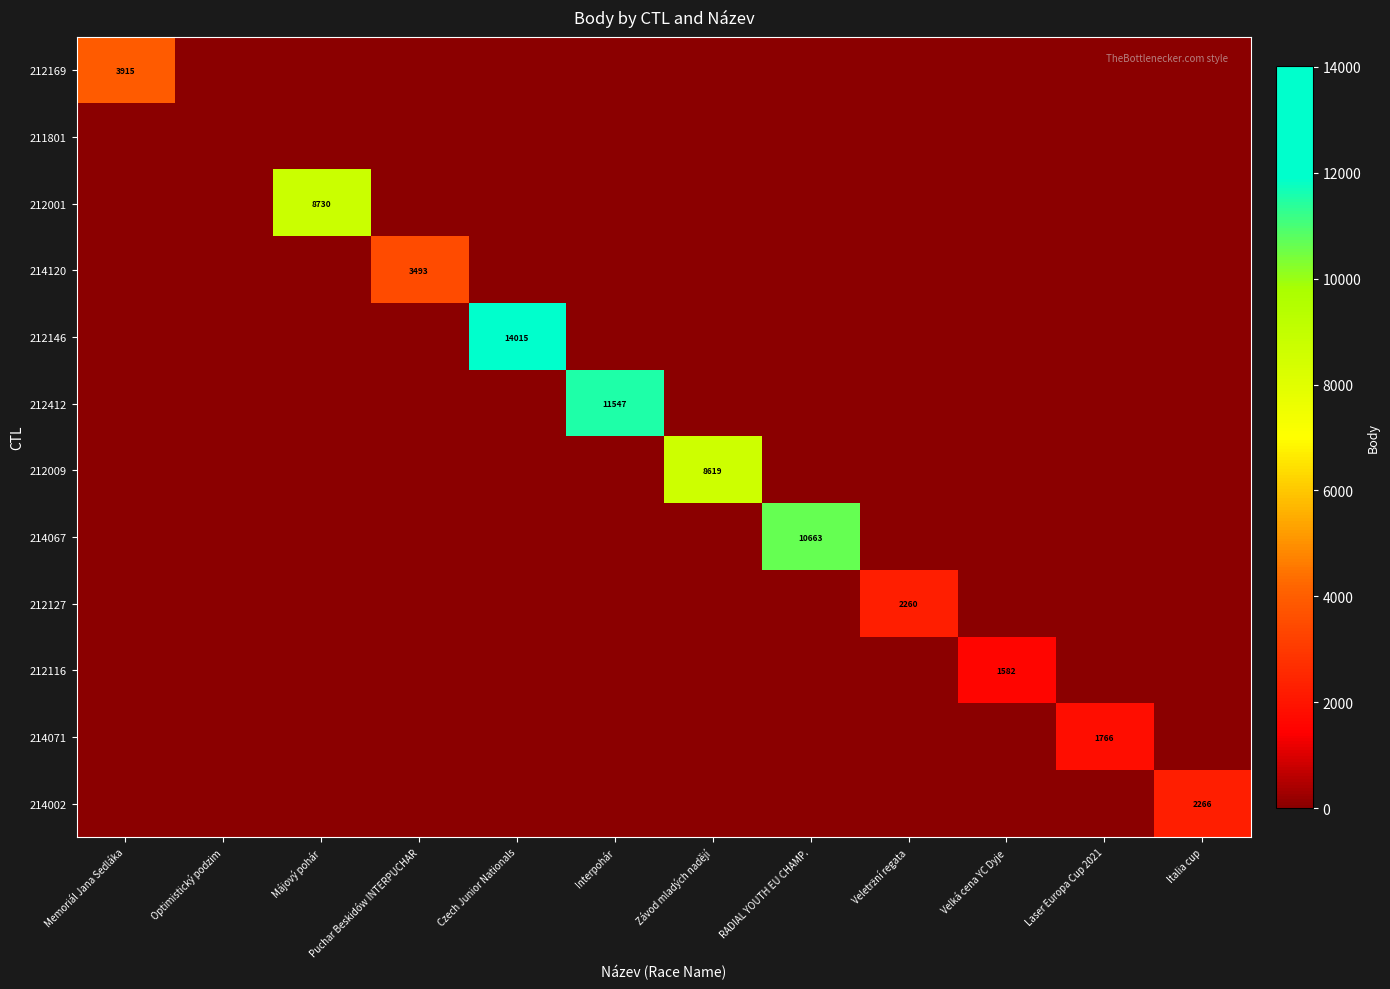

What is the maximum value shown in the chart?

14015